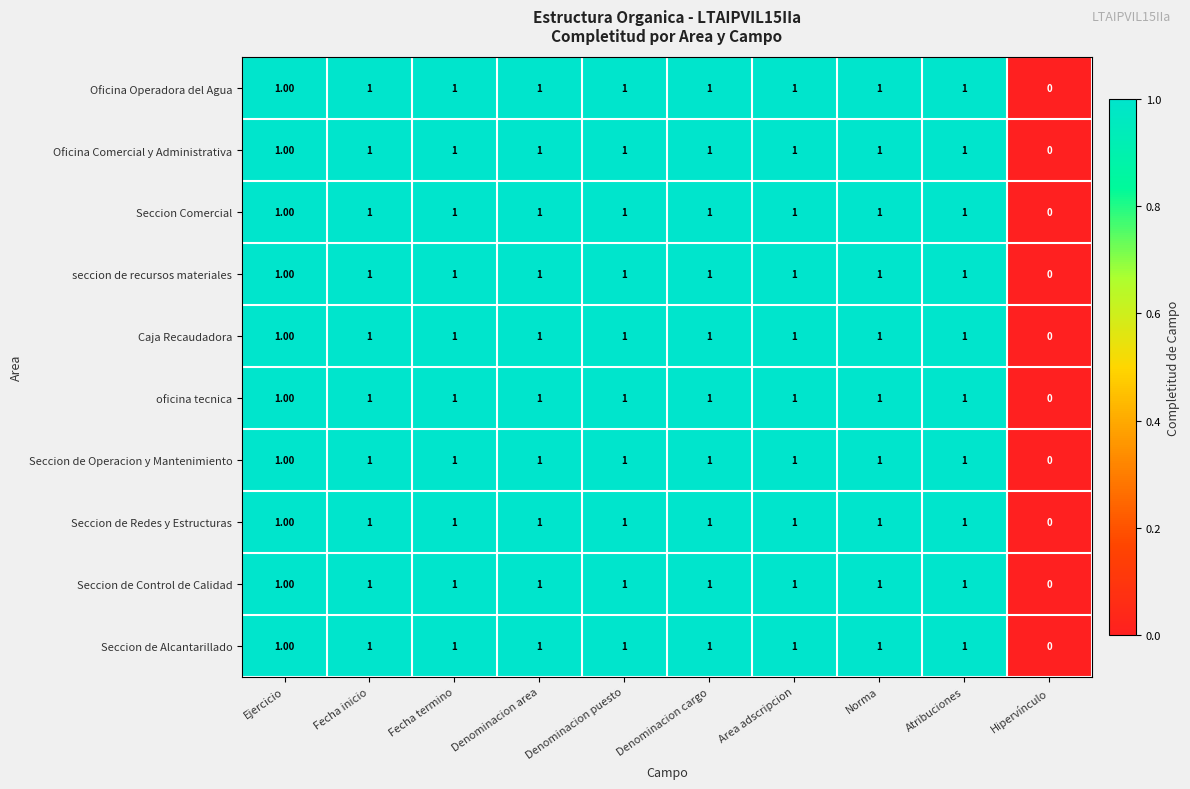

Where is seccion de recursos materiales nearest to the value 0?

Hipervínculo